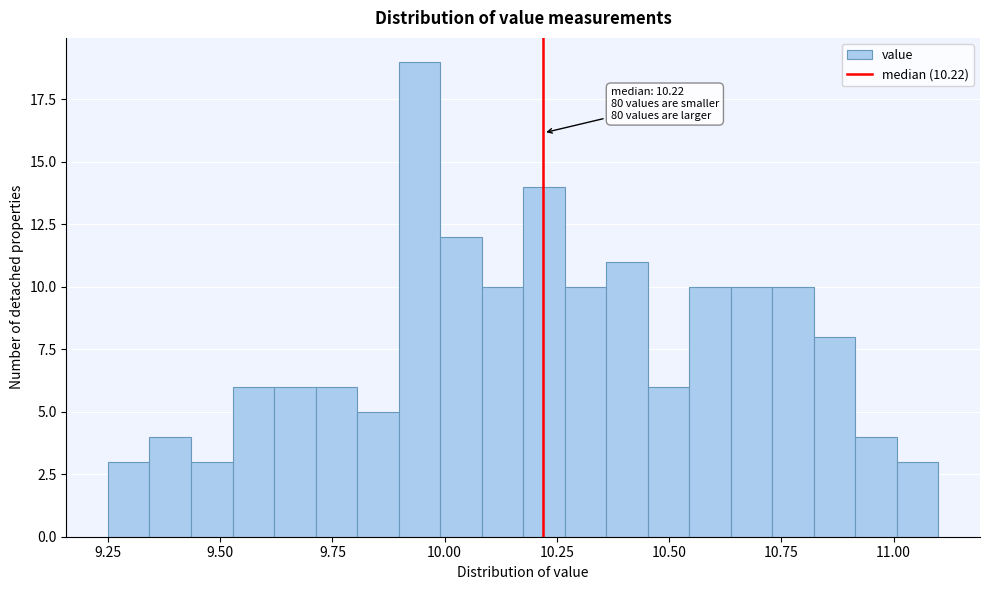

Around what value on the x-axis is the tallest bar? Give the approximate position of its centre, as read against the axis.

9.95